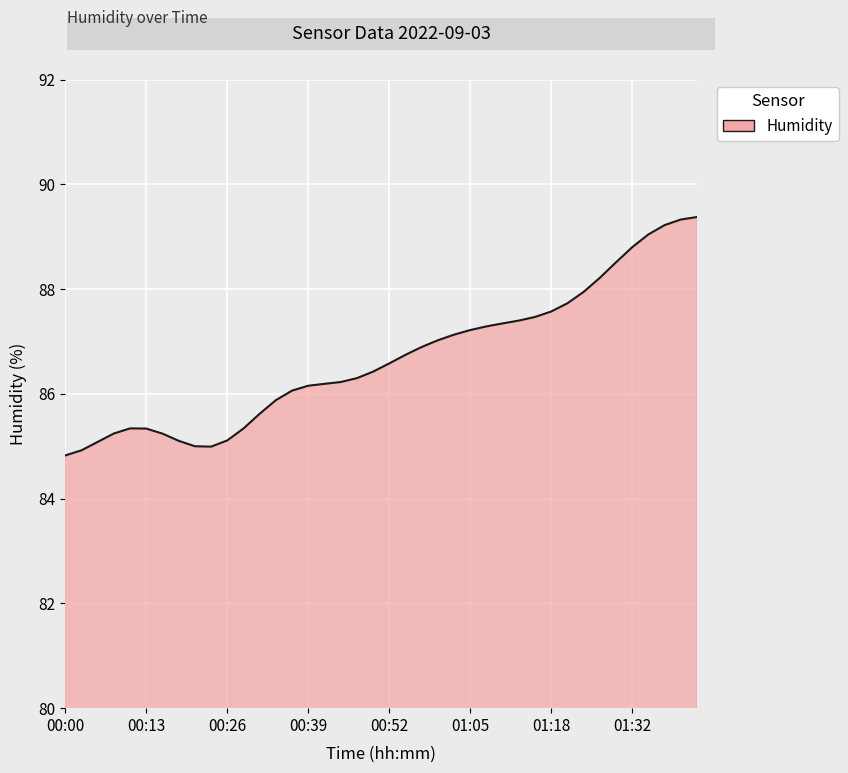

What is the difference between the maximum and minimum values?

4.6